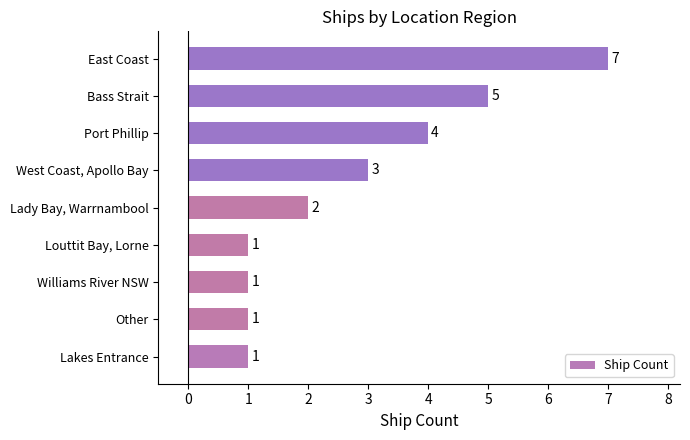

Count the values in the range 1 to 4.

7